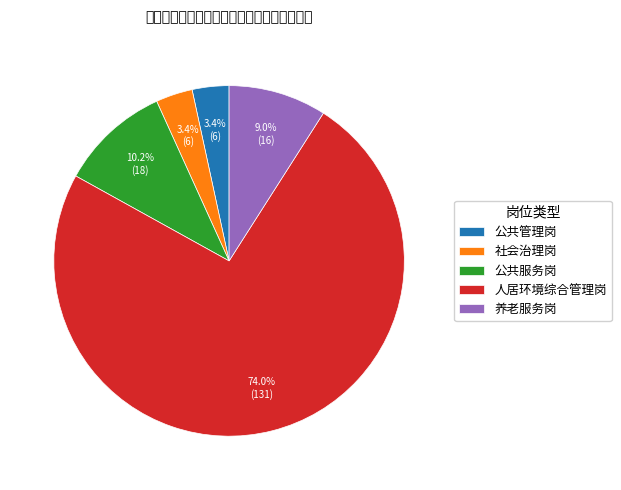

Which slice is the largest?

人居环境综合管理岗